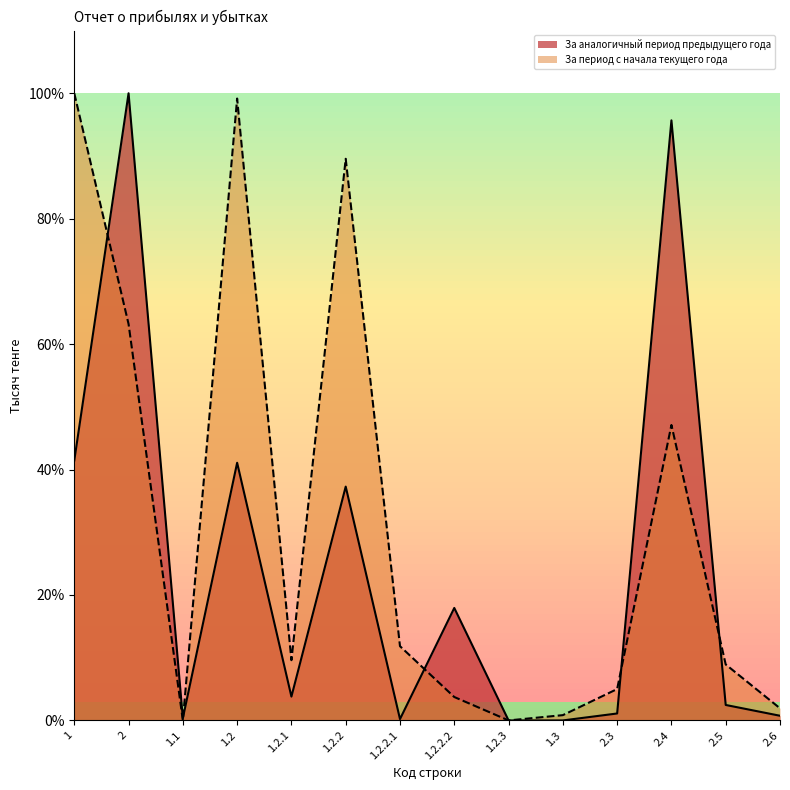

How many categories are shown in the chart?

14